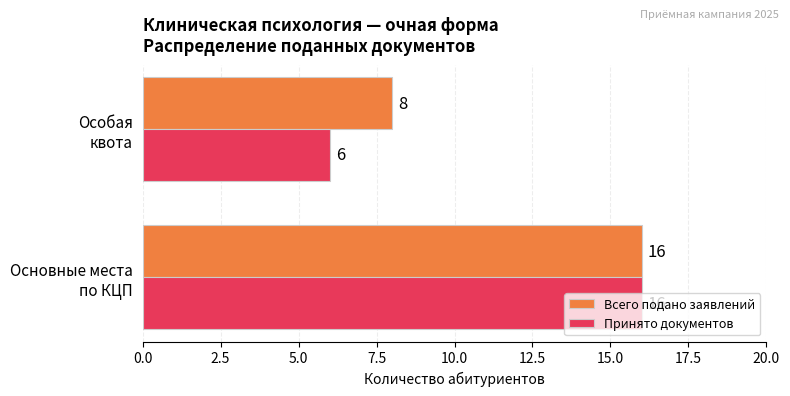

At how many categories does at least one series exceed 12?

1